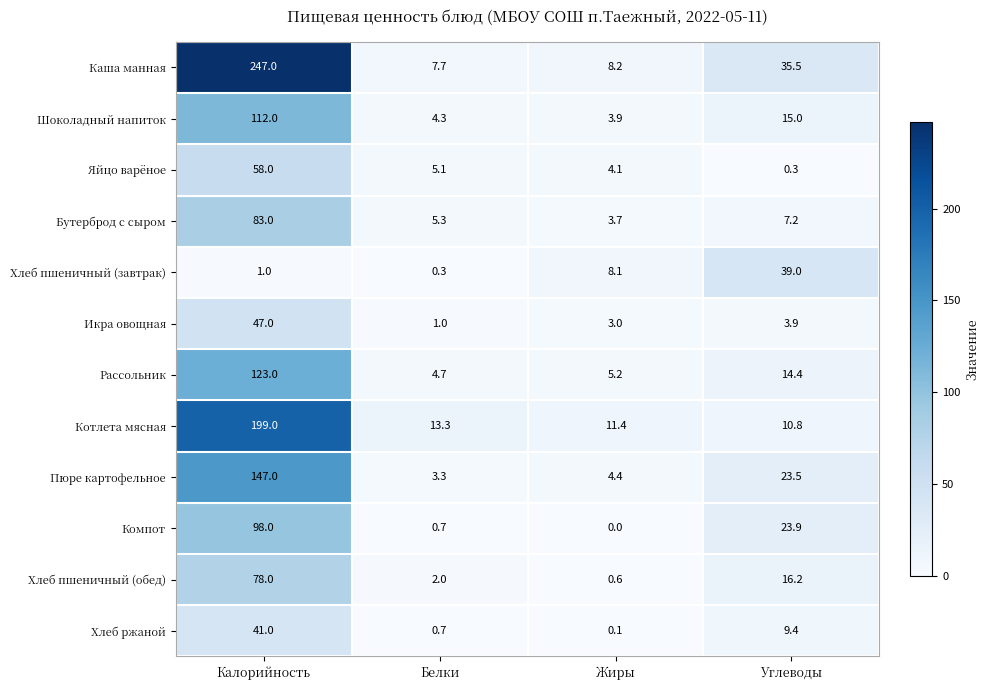

What value does the Икра овощная series have at Углеводы?

3.9